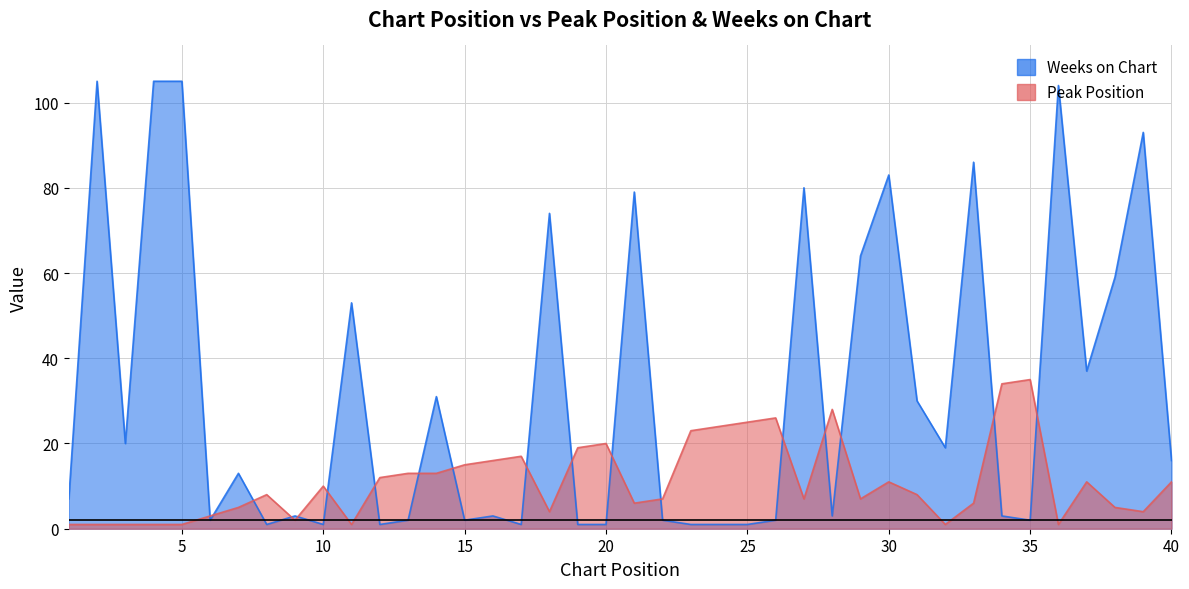

How many interior local peaks does the Peak Position series have?

9